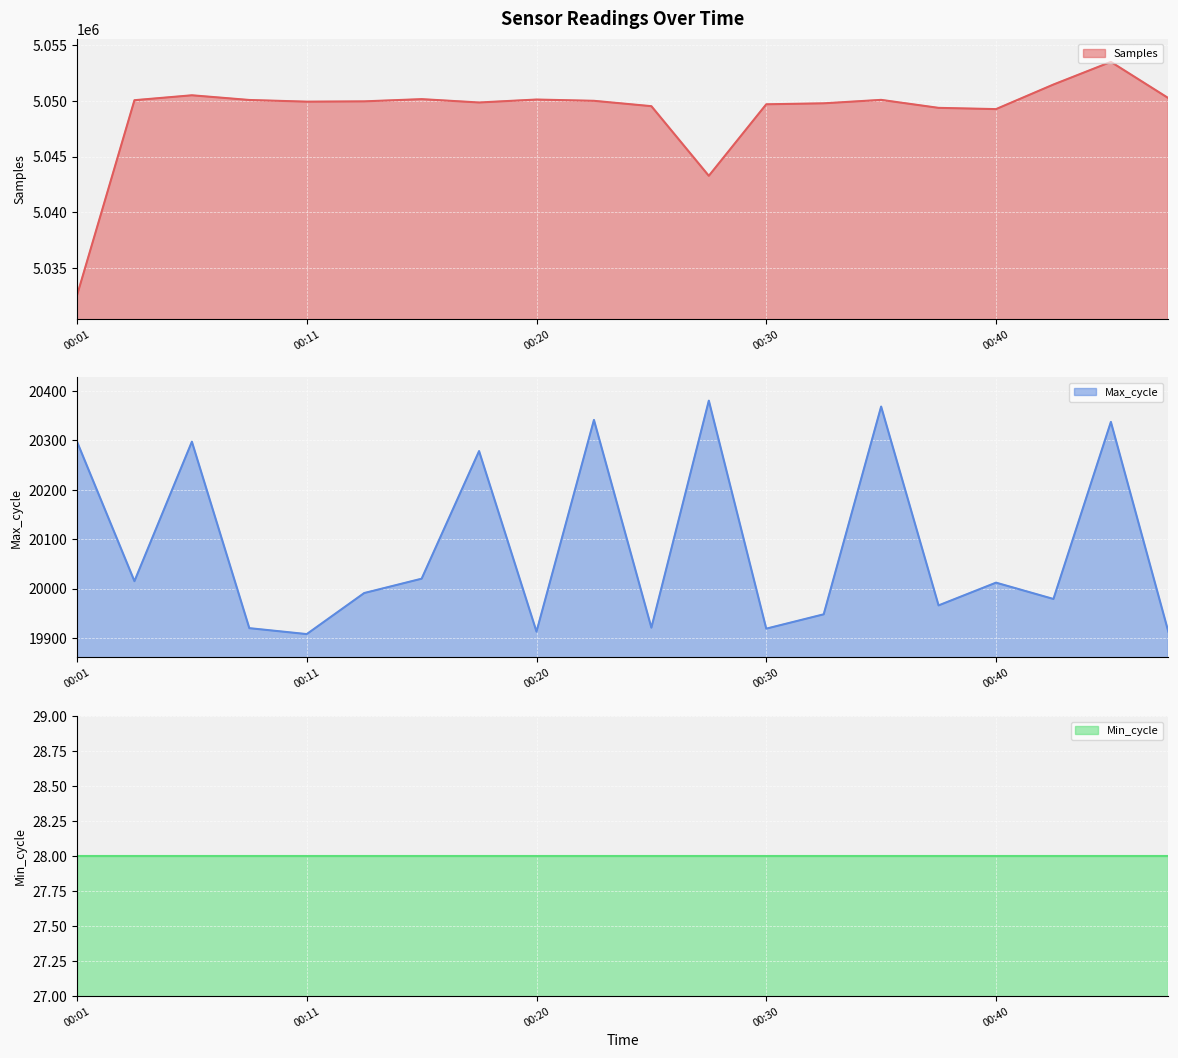

Is the value of Max_cycle at 00:30 greater than the value of Samples at 00:33?

No